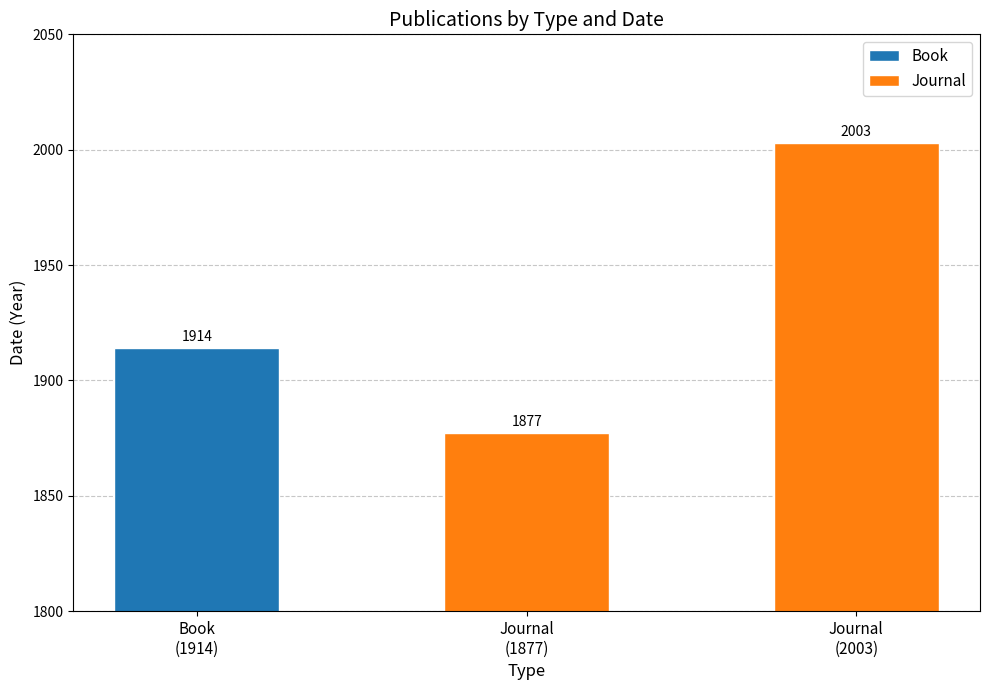

What is the highest value of the Journal series?

2003